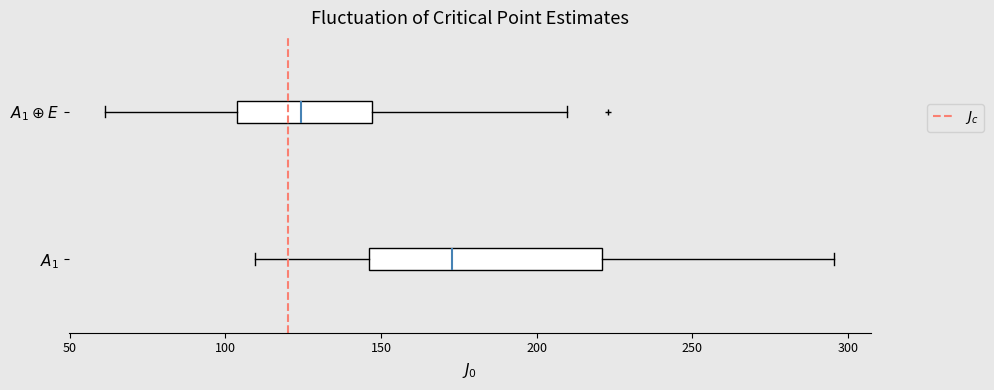

Which box's median line is the furthest to the left?

$A_1 \oplus E$